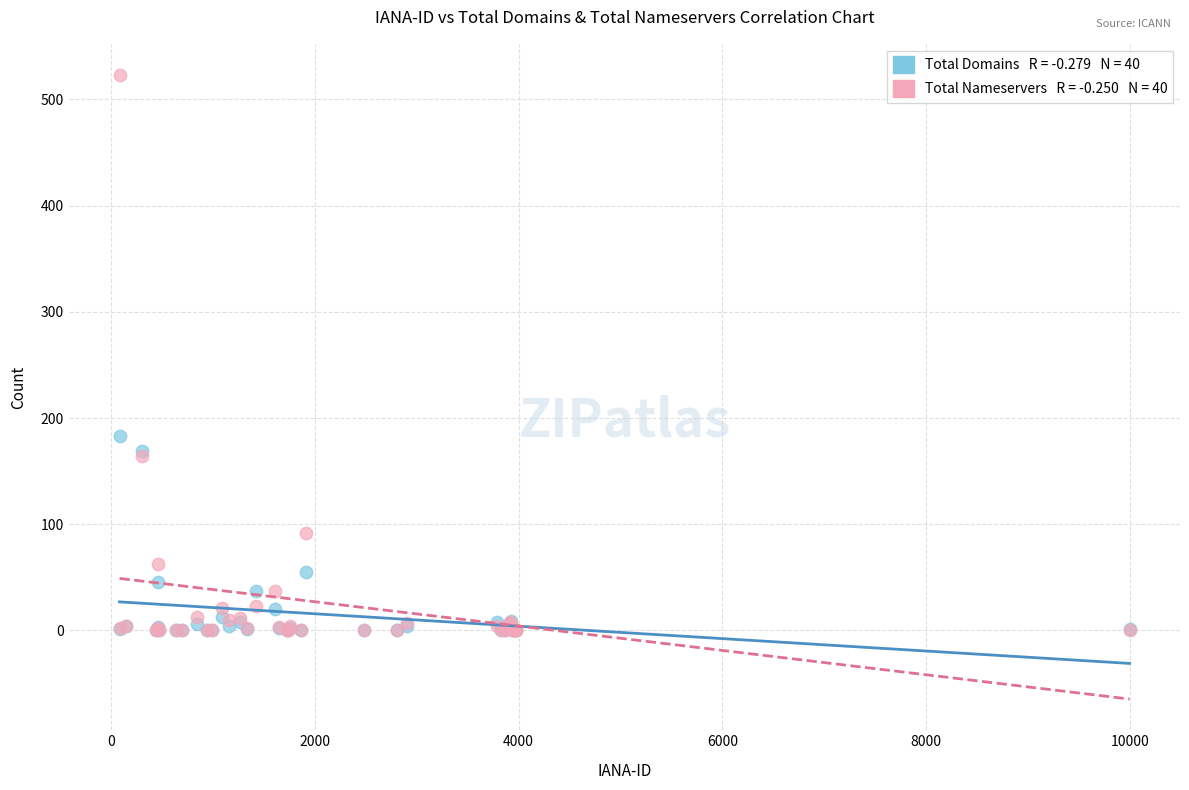

Across all series, what Y value is closest to 261?

183